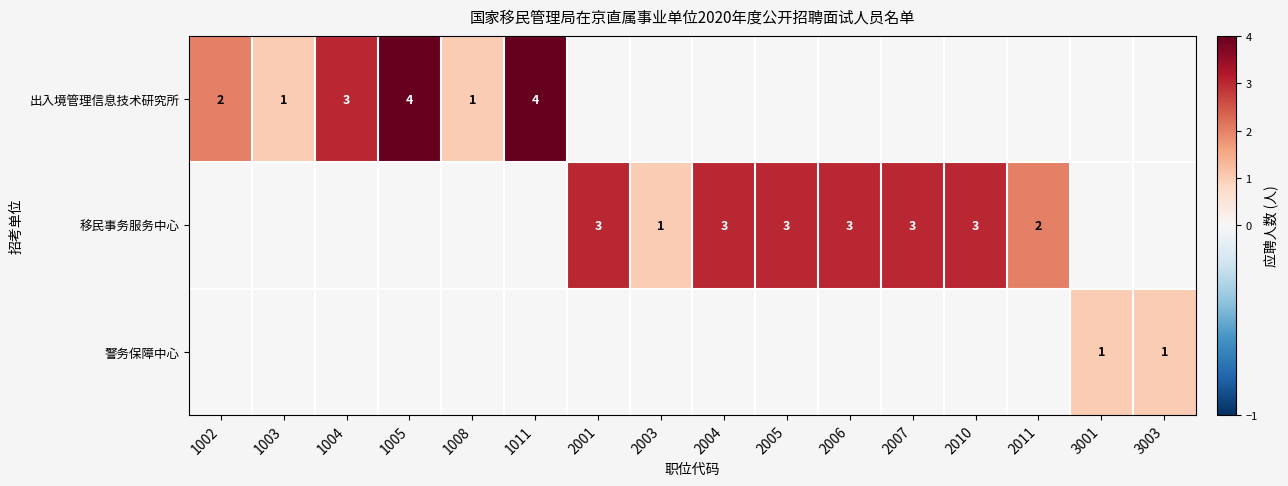

True or false: 移民事务服务中心 has a value of 2 at 2007.

False